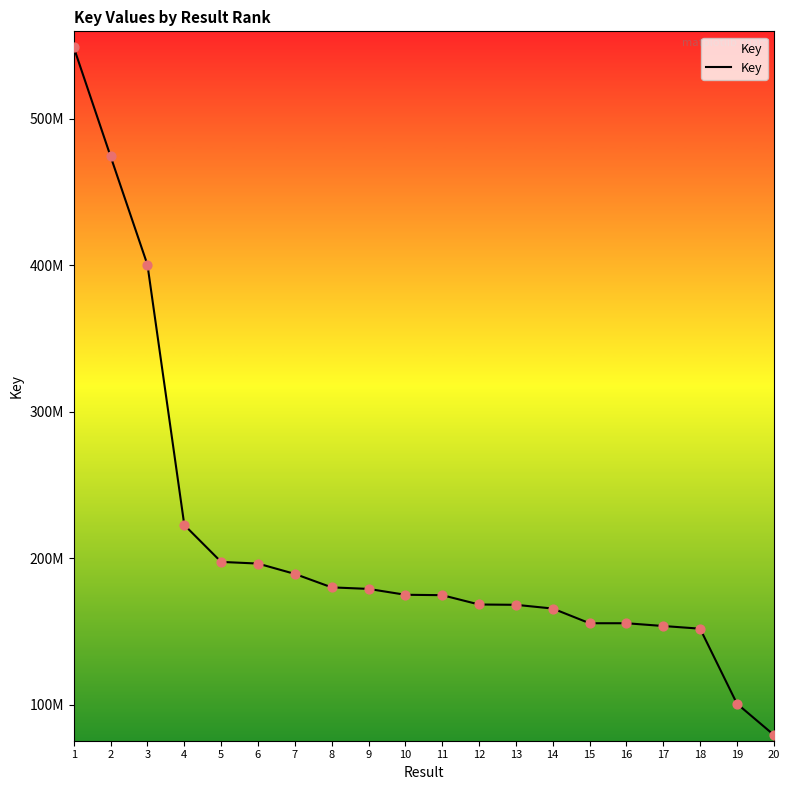

Approximately how many times larger is the value at 14 compared to 20?

2.1